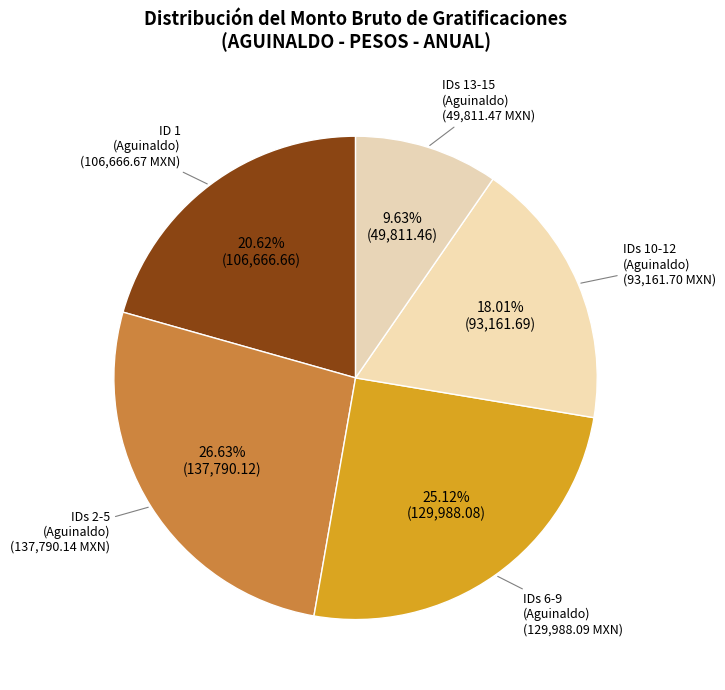

How many segments does this pie chart have?

5